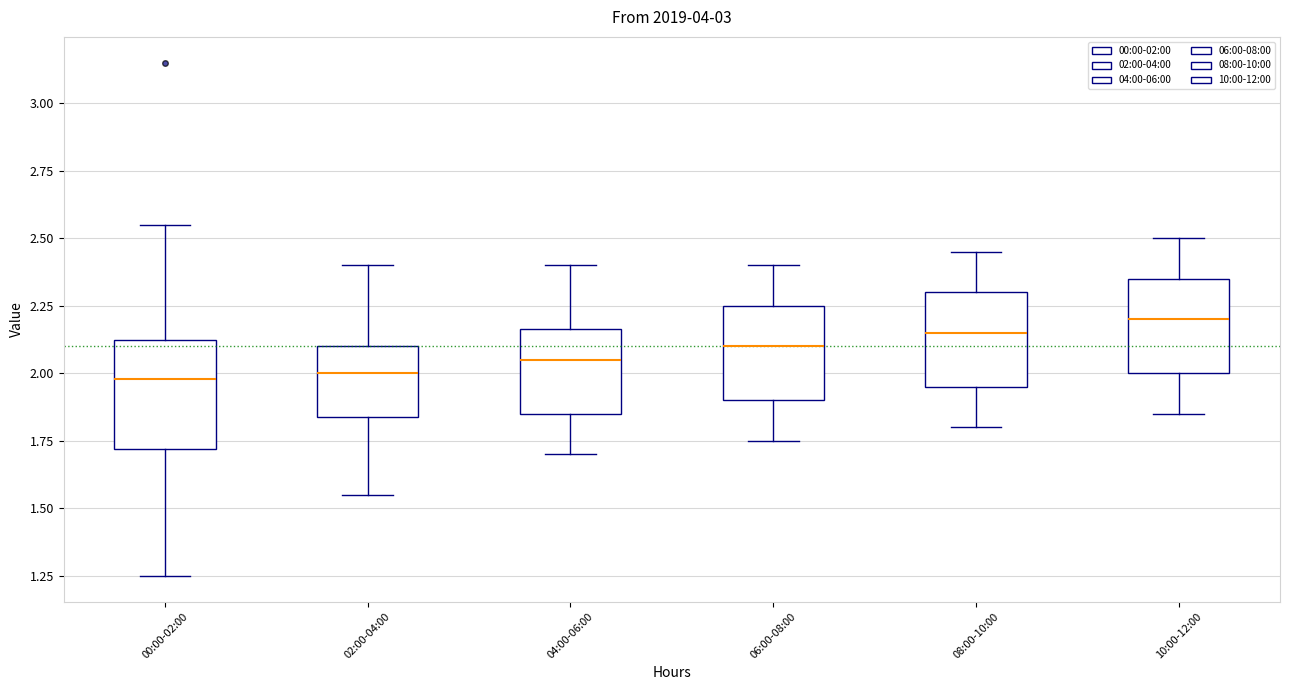

Where does the upper whisker of the box for 10:00-12:00 end on the y-axis? The values are not printed on the chart, so give them approximately, as read against the axis.

2.50